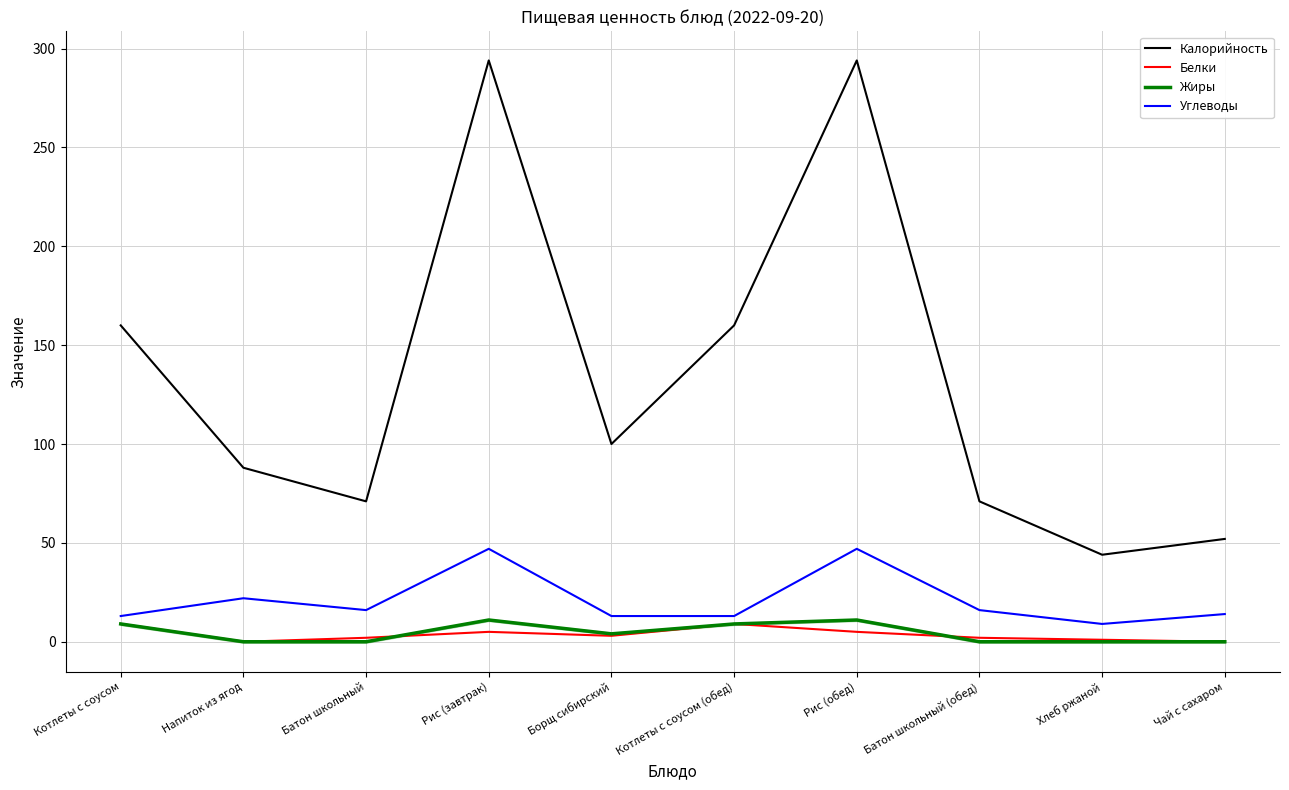

True or false: Углеводы and Жиры intersect in this chart.

False